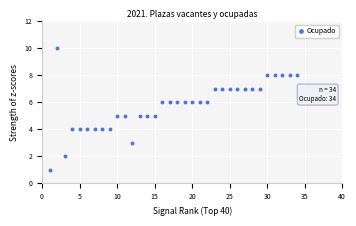

What is the range of X values (max minus min)?

33